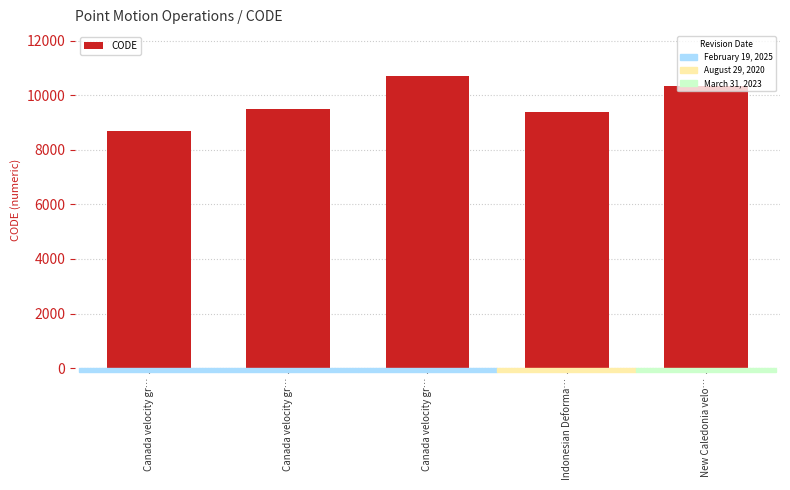

What value does the data have at Canada velocity gr…, to the nearest 50?

10700